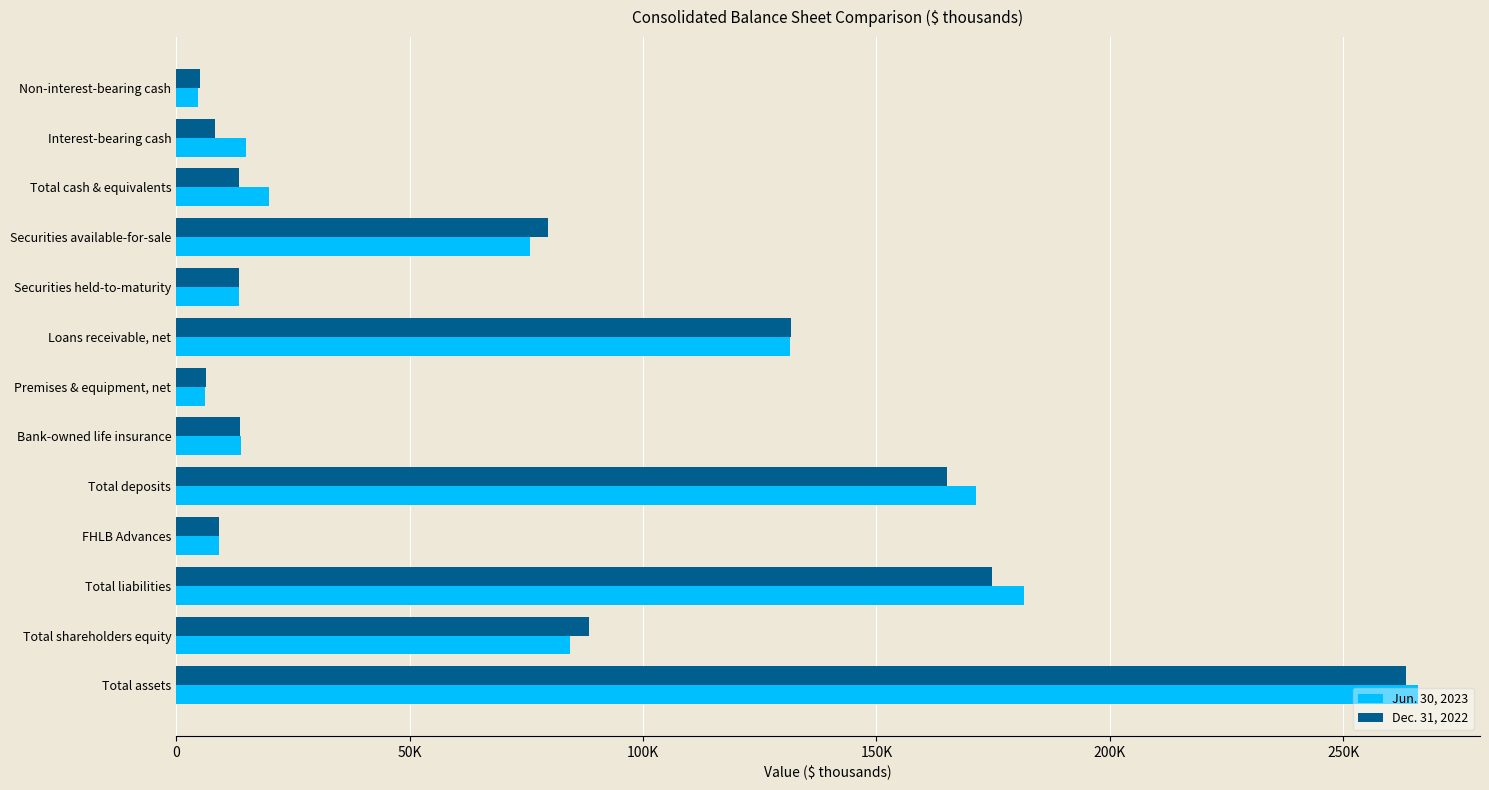

What are all the series names shown in the legend?

Jun. 30, 2023, Dec. 31, 2022